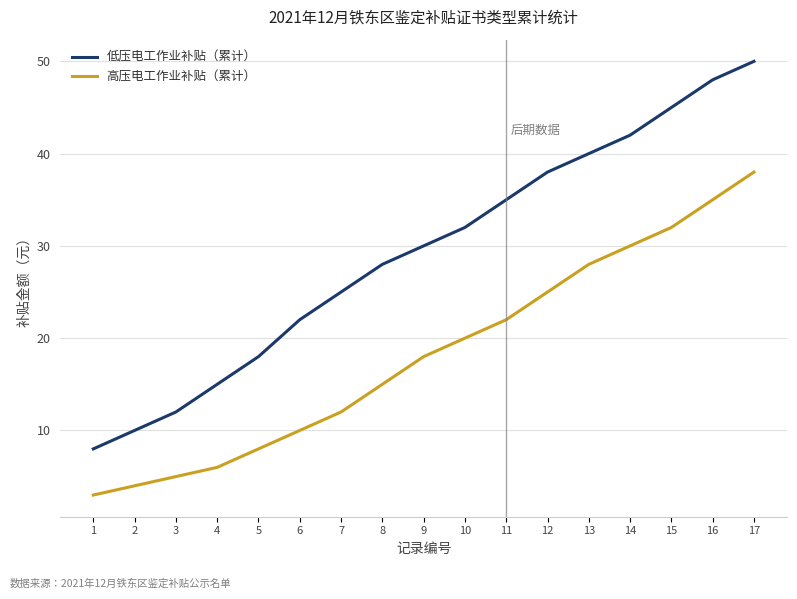

Reading left to right, list all the values displayed in this chart.

低压电工作业补贴（累计）: 8	10	12	15	18	22	25	28	30	32	35	38	40	42	45	48	50
高压电工作业补贴（累计）: 3	4	5	6	8	10	12	15	18	20	22	25	28	30	32	35	38